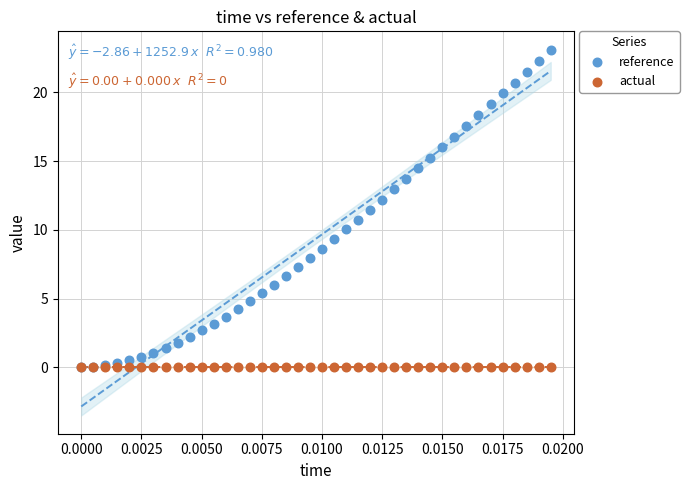

What are all the series names shown in the legend?

reference, actual